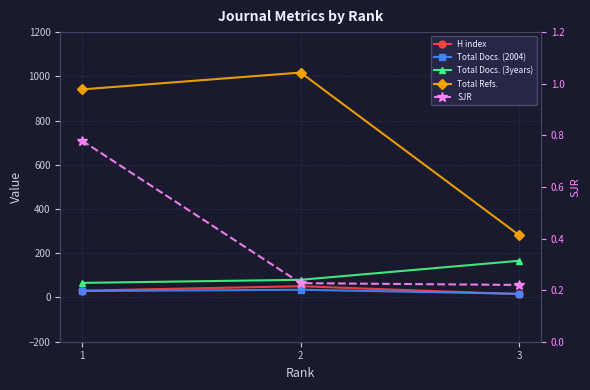

List the series in order of their peak value, highest first.

Total Refs., Total Docs. (3years), H index, Total Docs. (2004), SJR